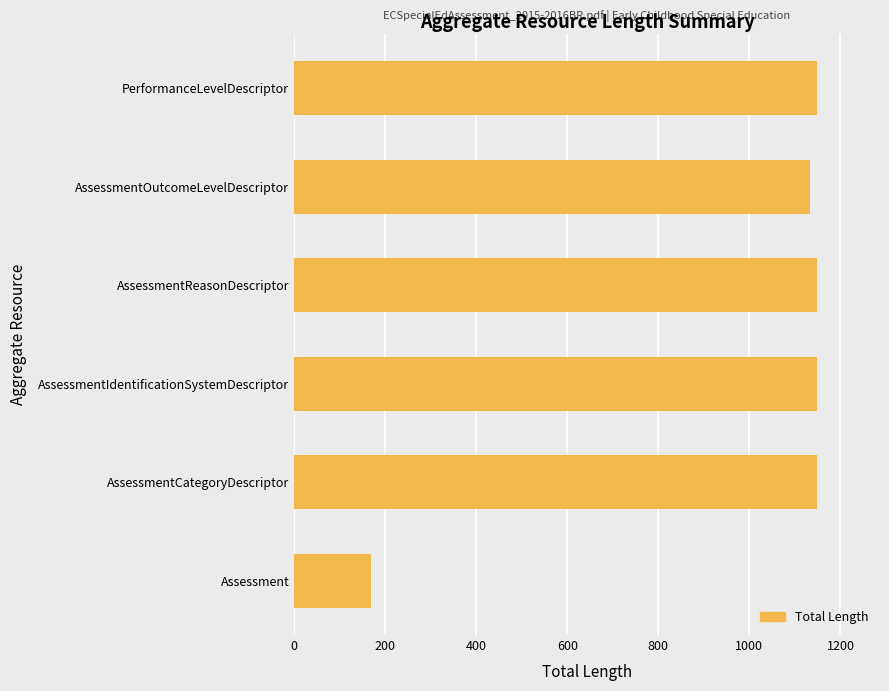

Approximately how many times larger is the value at AssessmentOutcomeLevelDescriptor compared to AssessmentCategoryDescriptor?

1.0